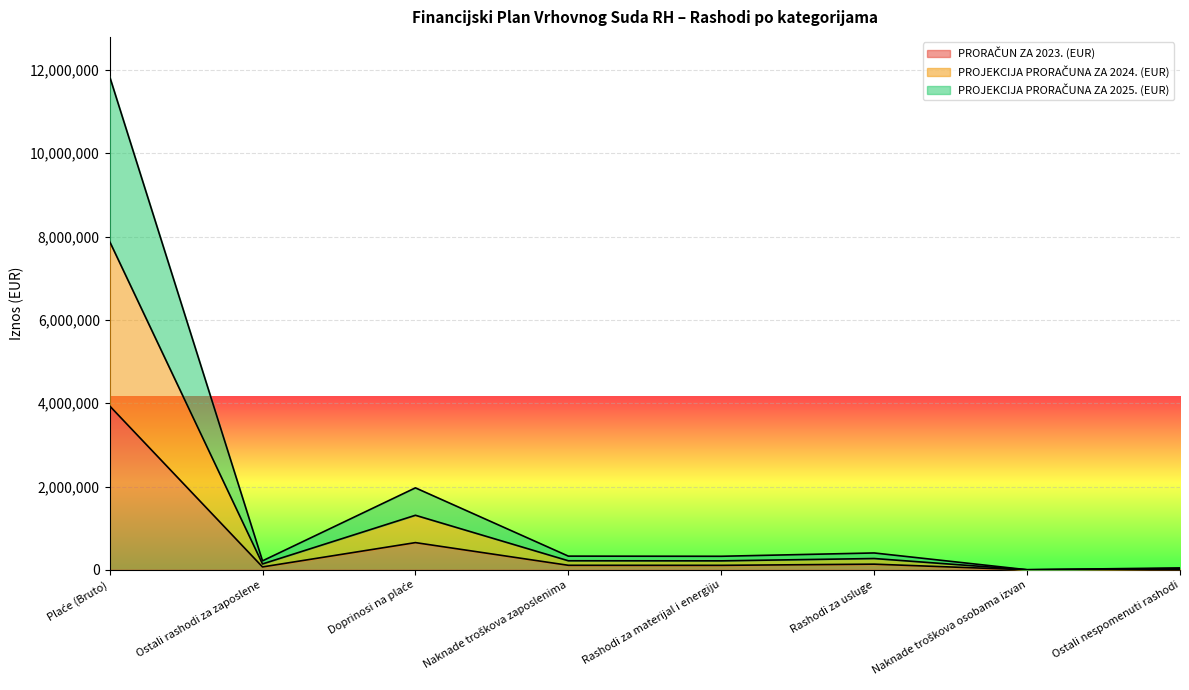

True or false: PRORAČUN ZA 2023. (EUR) and PROJEKCIJA PRORAČUNA ZA 2025. (EUR) intersect in this chart.

False